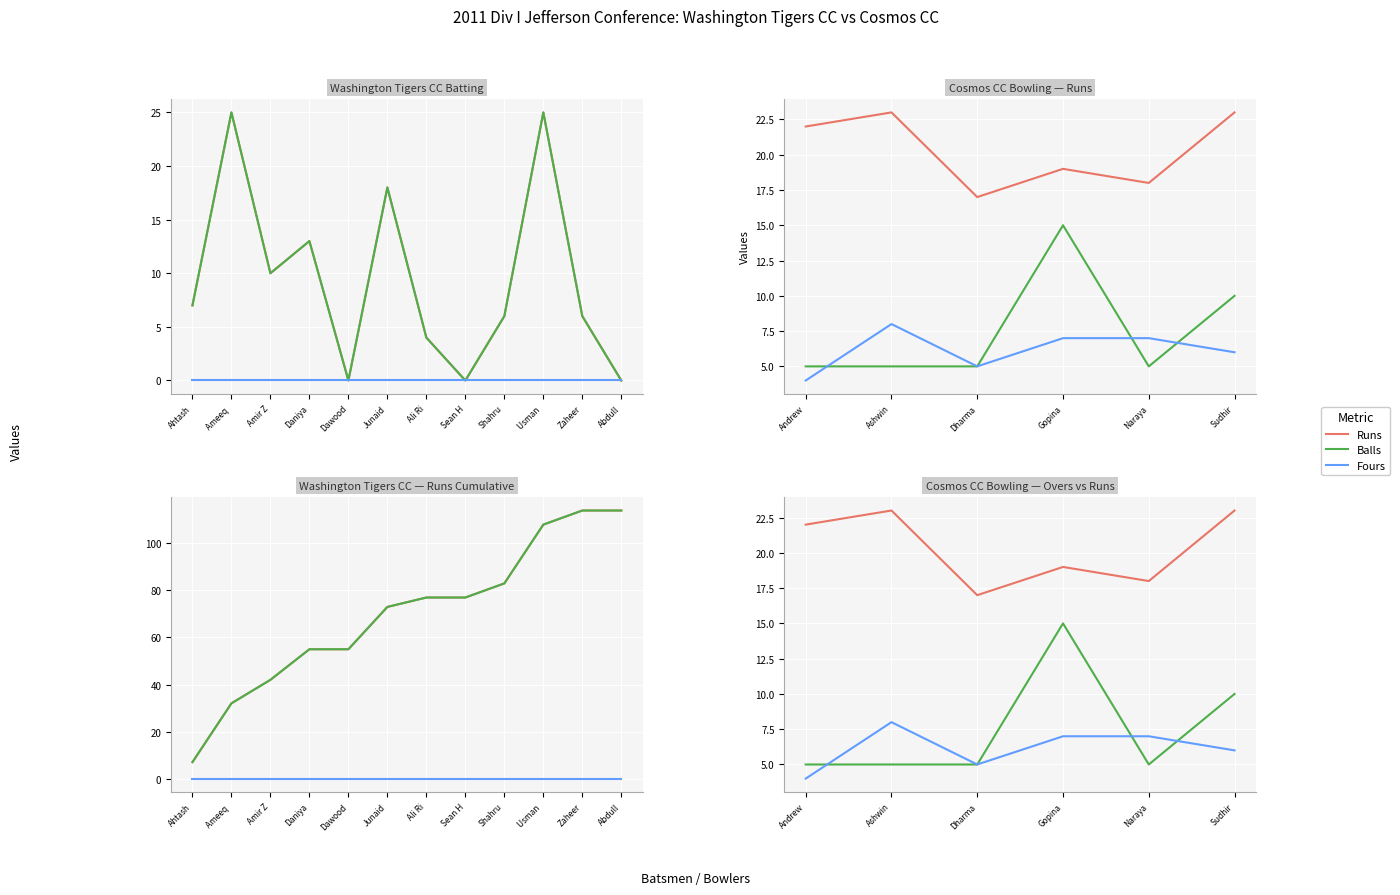

True or false: Runs has more than 2 points higher than both neighbors.

True